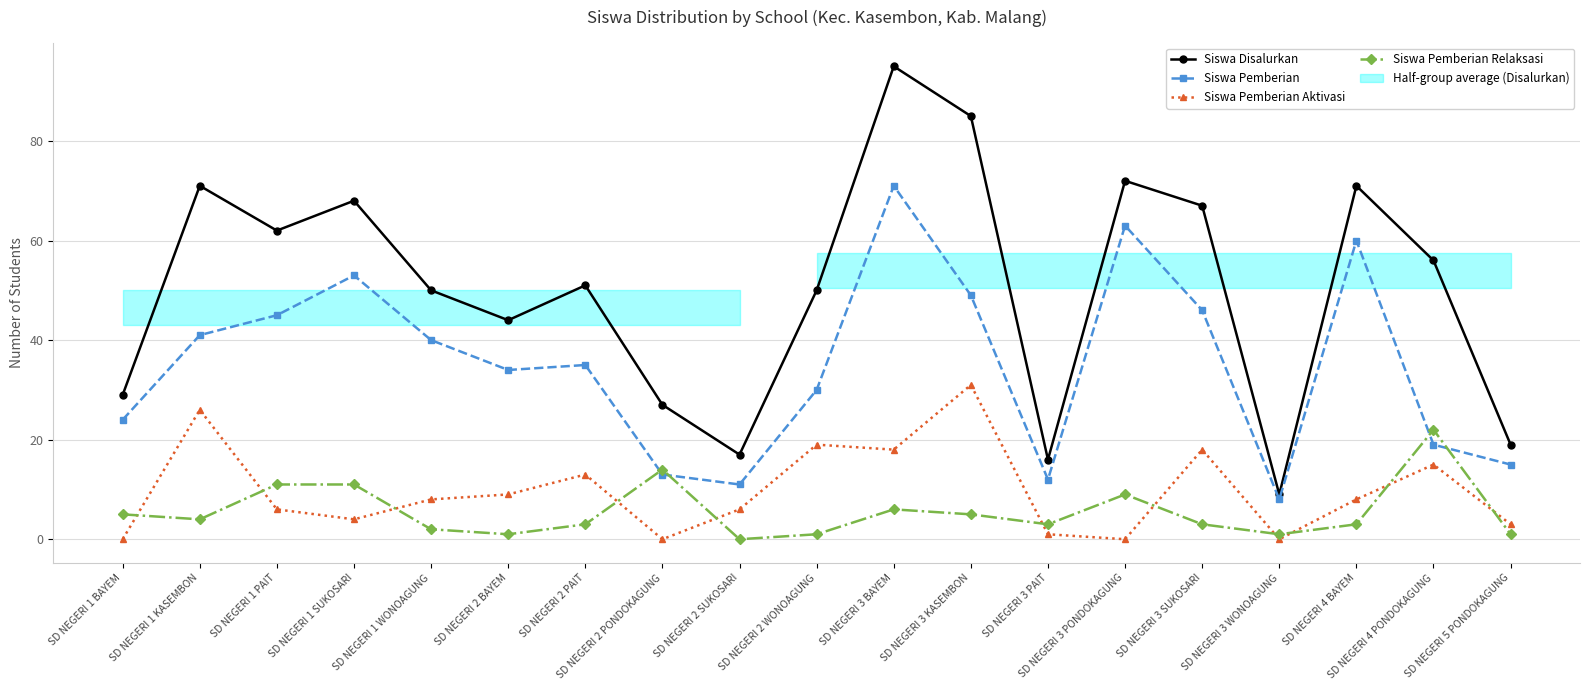

What is the value of the Siswa Pemberian point at the 2nd from the left?

41